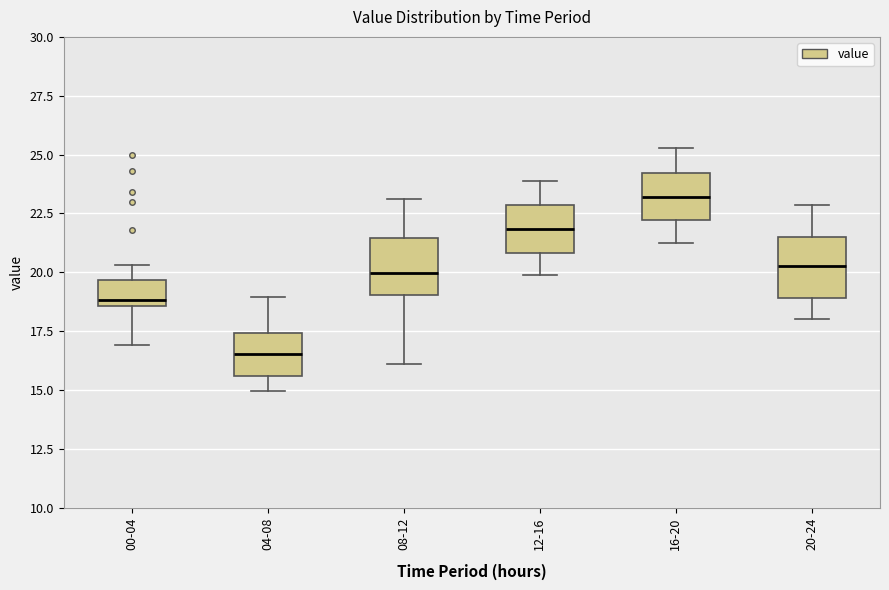

Where is the lower edge of the box for 12-16 on the y-axis? The values are not printed on the chart, so give them approximately, as read against the axis.

21.0